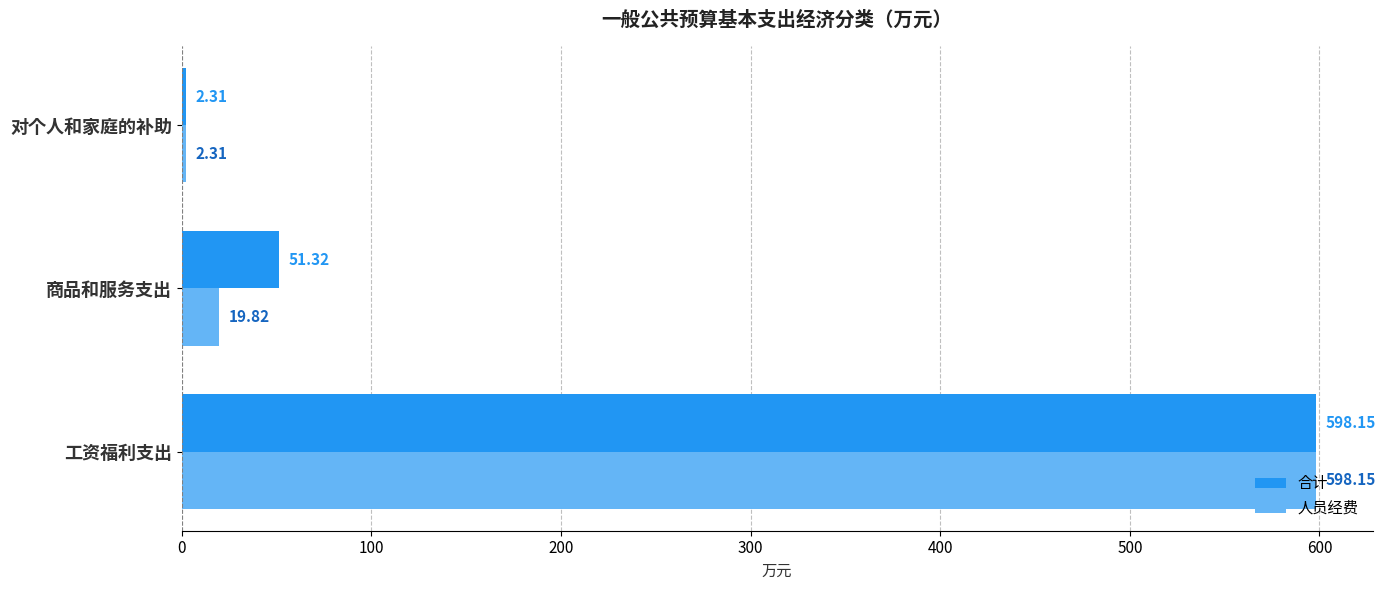

At which label is 人员经费 closest to 300?

商品和服务支出